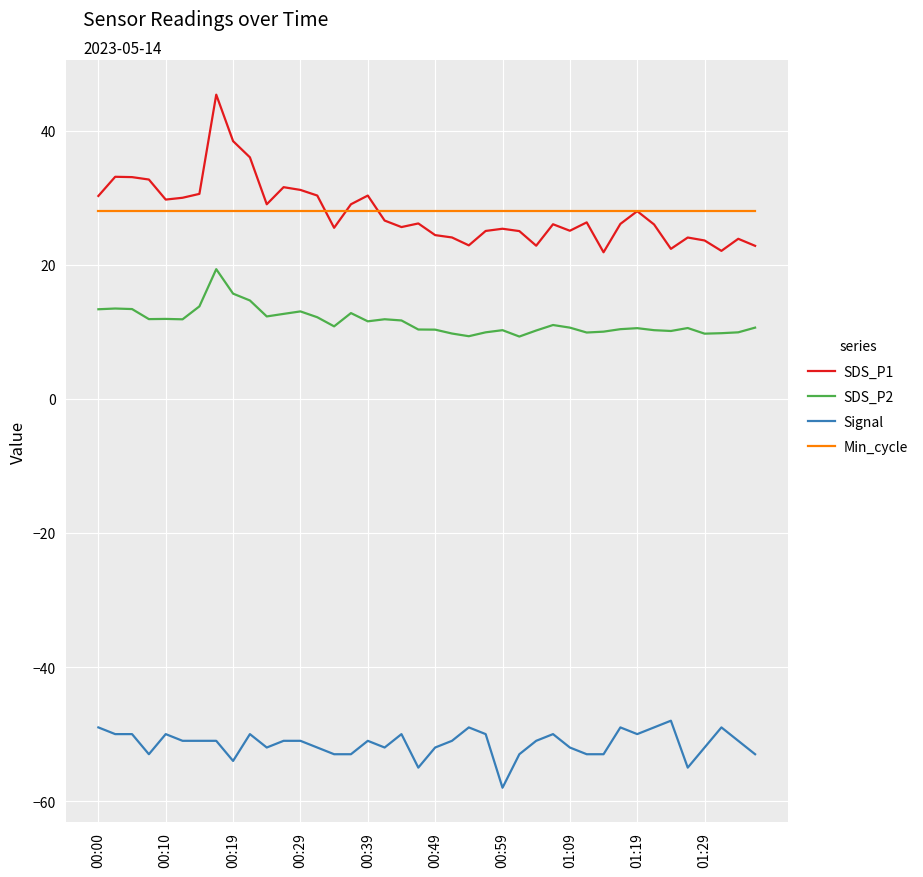

List the series in order of their peak value, lowest first.

Signal, SDS_P2, Min_cycle, SDS_P1